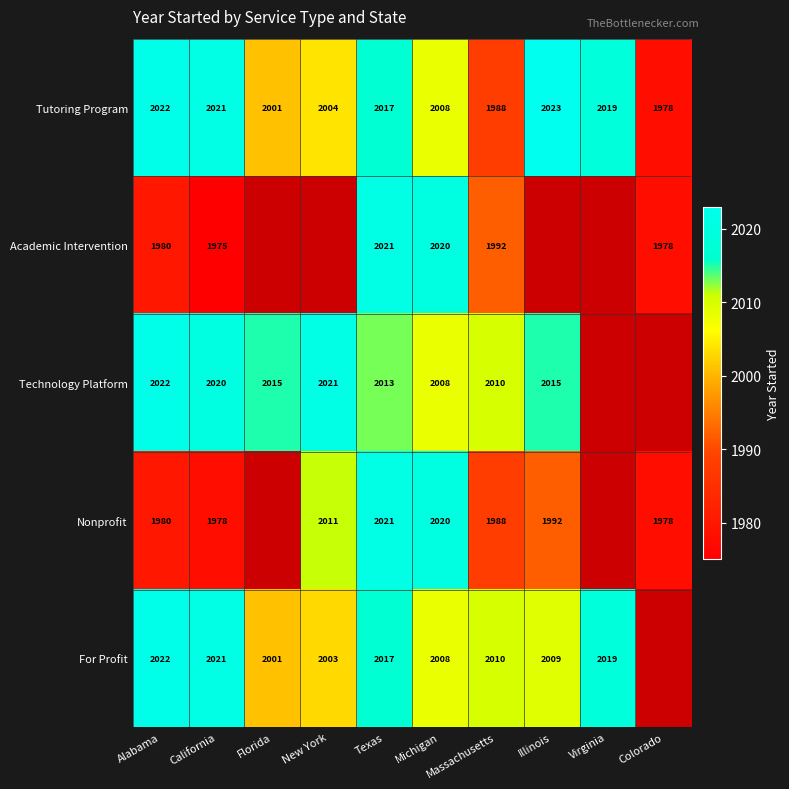

Rank the categories by Tutoring Program value from lowest to highest.

Colorado, Massachusetts, Florida, New York, Michigan, Texas, Virginia, California, Alabama, Illinois